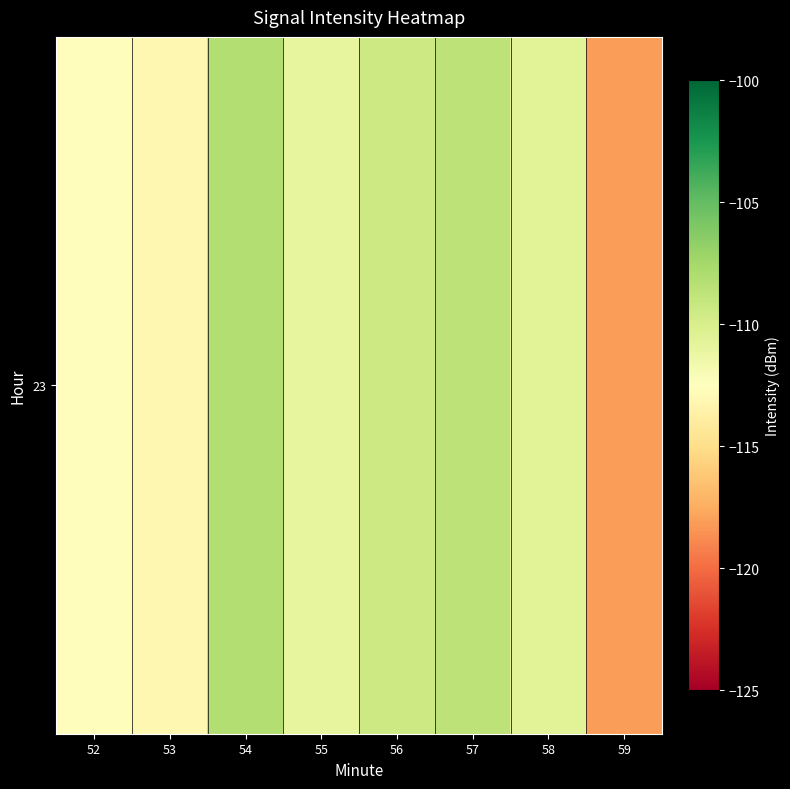

What is the sum of the values at 58 and 55?

-221.5